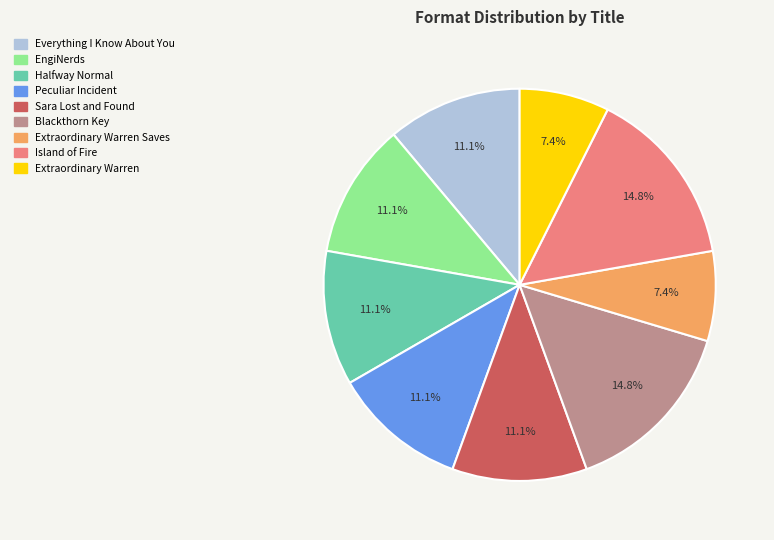

Is there any slice that represents more than half of the pie?

No